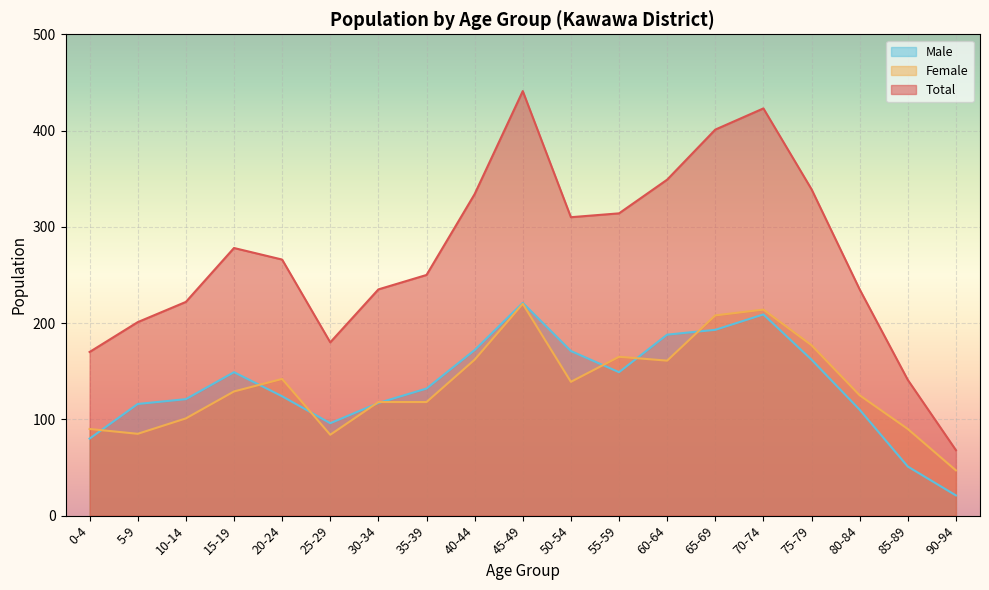

The Female series shows 95 at 60-64. True or false?

False